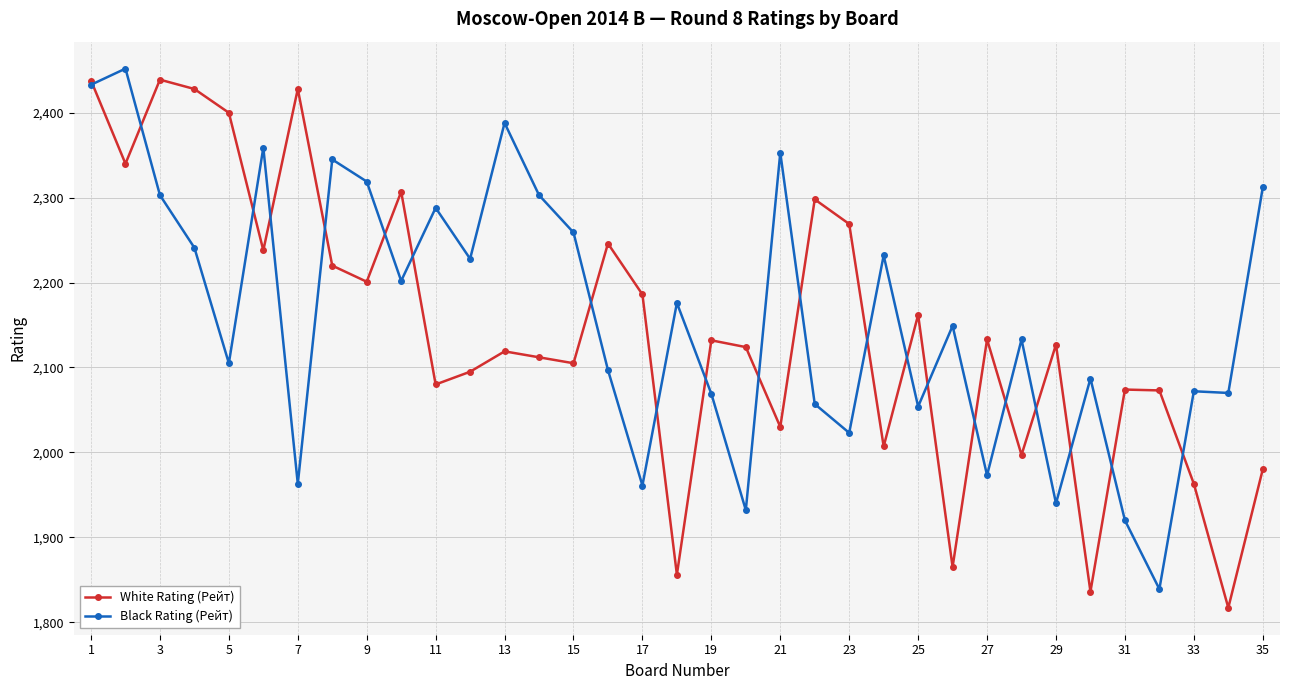

List the series in order of their peak value, lowest first.

White Rating (Рейт), Black Rating (Рейт)